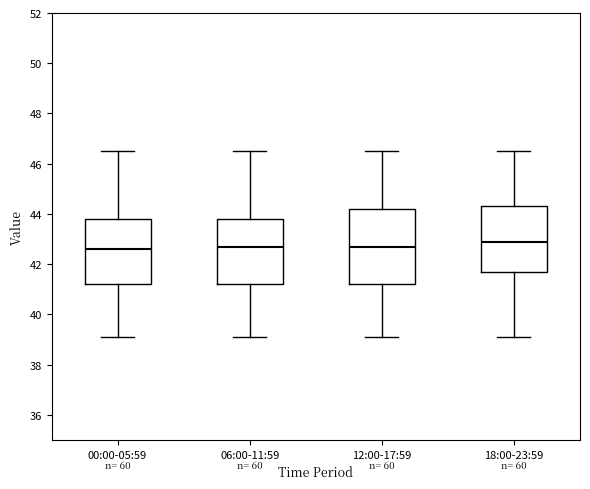

Where is the lower edge of the box for 18:00-23:59 on the y-axis? The values are not printed on the chart, so give them approximately, as read against the axis.

41.6